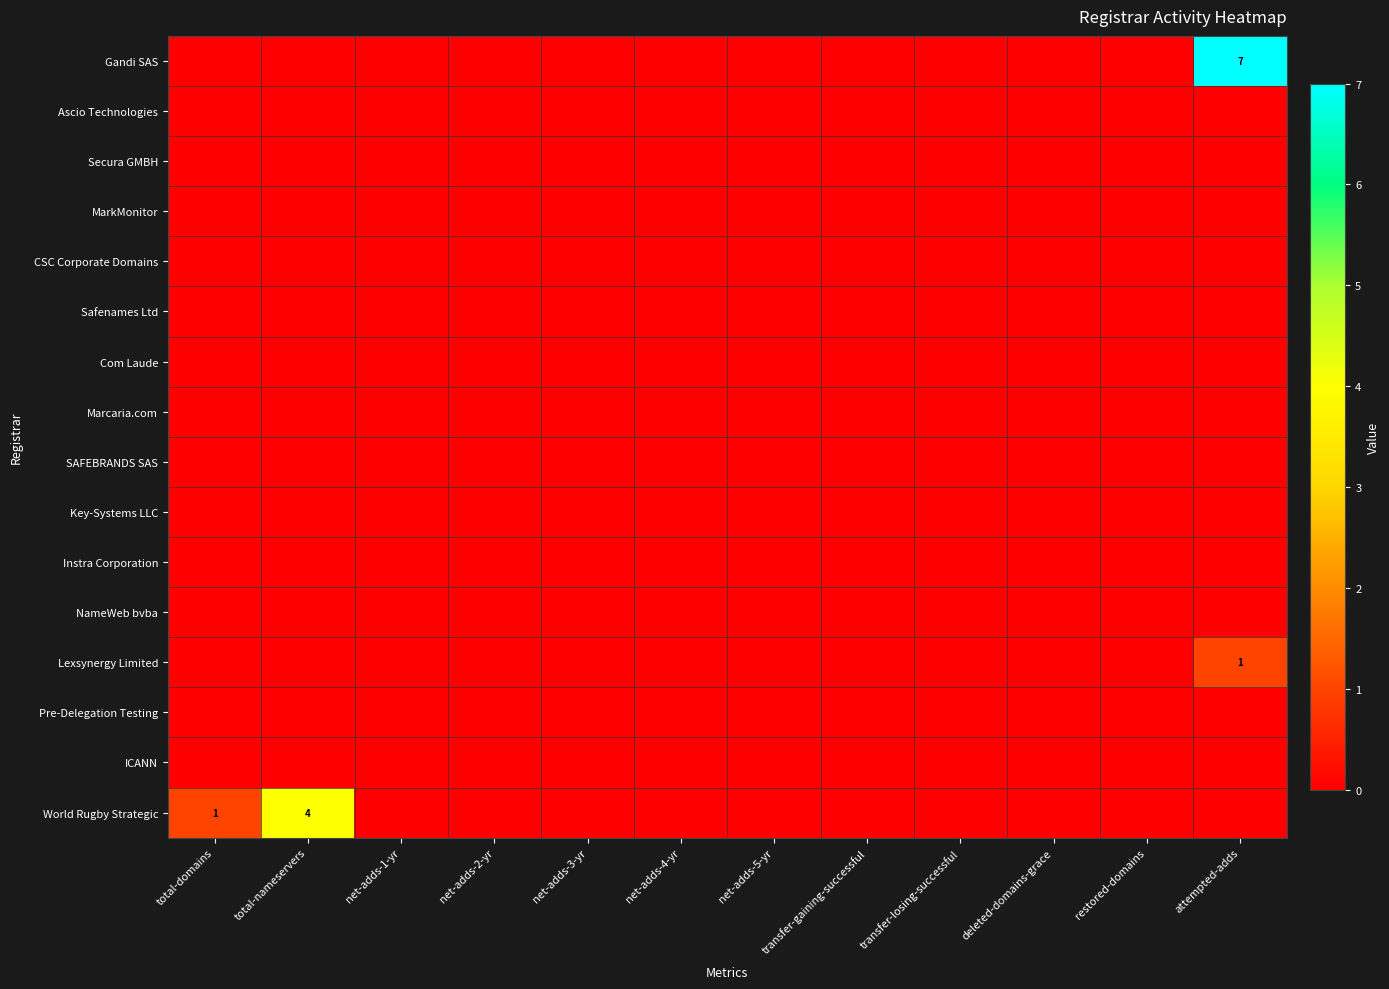

At total-nameservers, list the series in order from smallest to largest.

Gandi SAS, Ascio Technologies, Secura GMBH, MarkMonitor, CSC Corporate Domains, Safenames Ltd, Com Laude, Marcaria.com, SAFEBRANDS SAS, Key-Systems LLC, Instra Corporation, NameWeb bvba, Lexsynergy Limited, Pre-Delegation Testing, ICANN, World Rugby Strategic